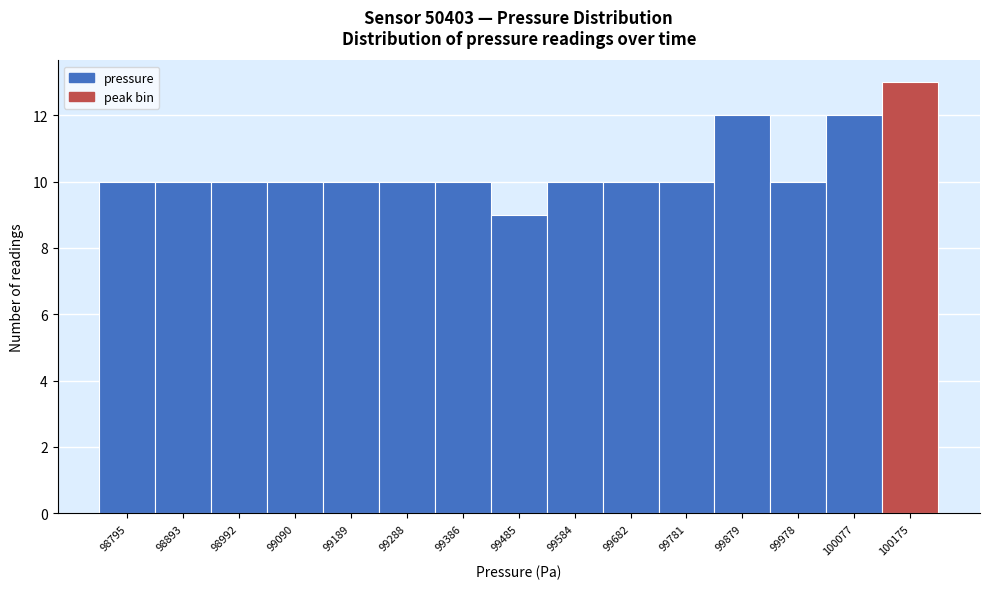

Reading right to left, transcribe all the data shown in this chart.

100175=13	100077=12	99978=10	99879=12	99781=10	99682=10	99584=10	99485=9	99386=10	99288=10	99189=10	99090=10	98992=10	98893=10	98795=10